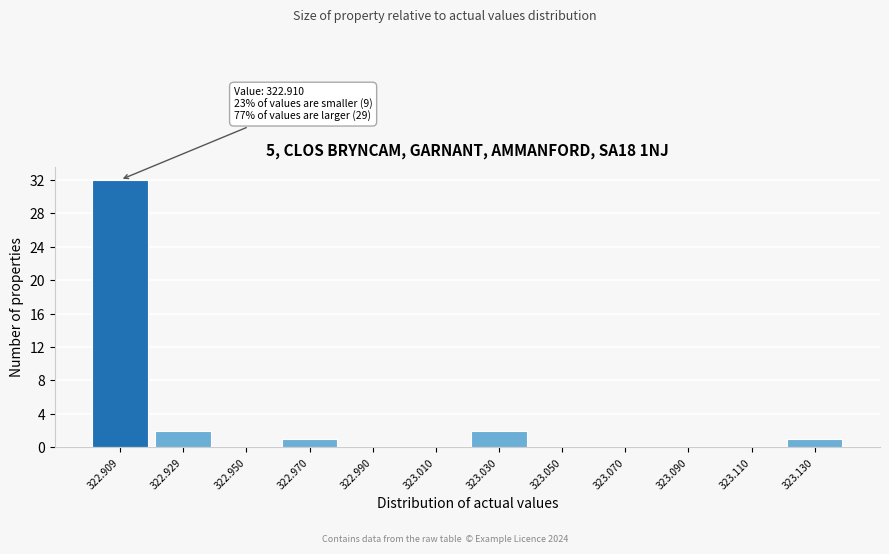

Reading left to right, what are all the values shown in this chart?

322.909=32	322.929=2	322.950=0	322.970=1	322.990=0	323.010=0	323.030=2	323.050=0	323.070=0	323.090=0	323.110=0	323.130=1